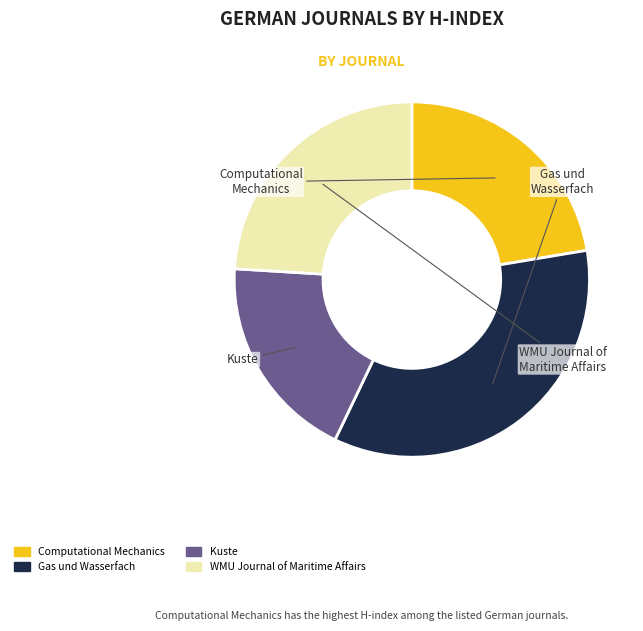

Does Computational Mechanics account for over 50% of the chart?

No